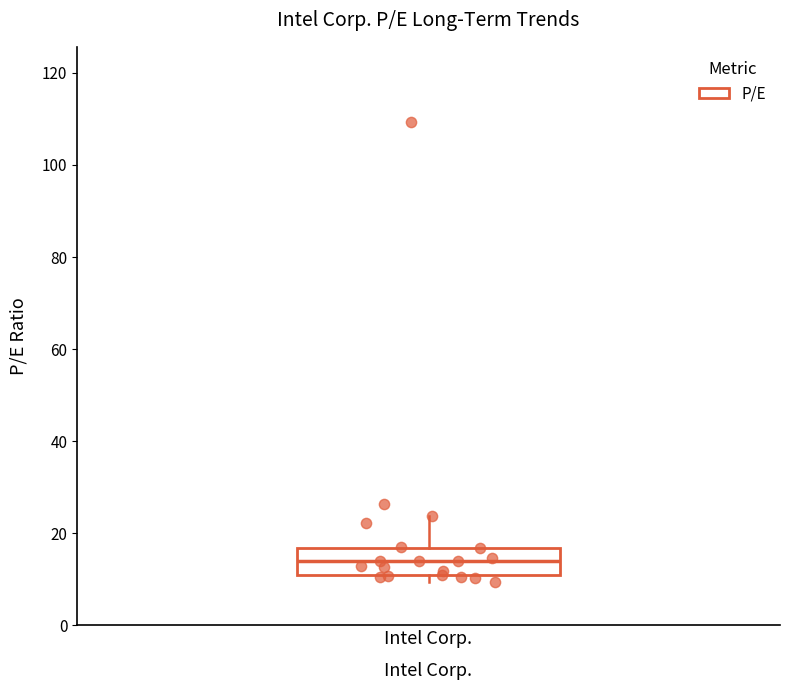

Read this box plot against the y-axis: the position of the median line, the range covered by the box, and the ends of both whiskers. The values are not printed on the chart, so give them approximately, as read against the axis.

median 14, box 10 to 16, whiskers 10 (just below the box's lower edge) to 24